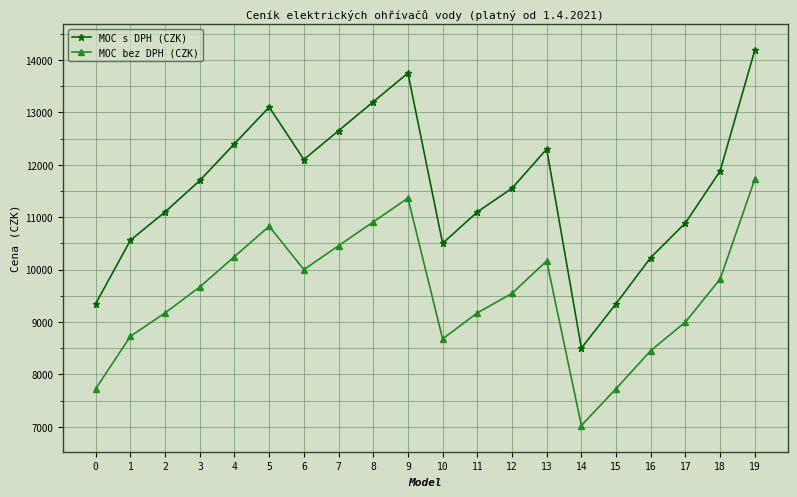

True or false: MOC s DPH (CZK) has more than 0 interior local peaks.

True